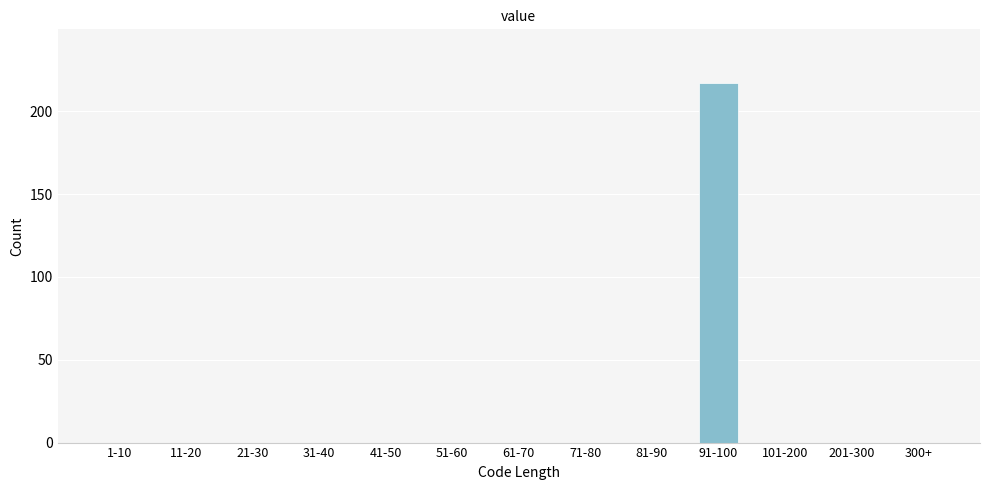

Reading left to right, extract all data points from this chart.

1-10=0	11-20=0	21-30=0	31-40=0	41-50=0	51-60=0	61-70=0	71-80=0	81-90=0	91-100=217	101-200=0	201-300=0	300+=0